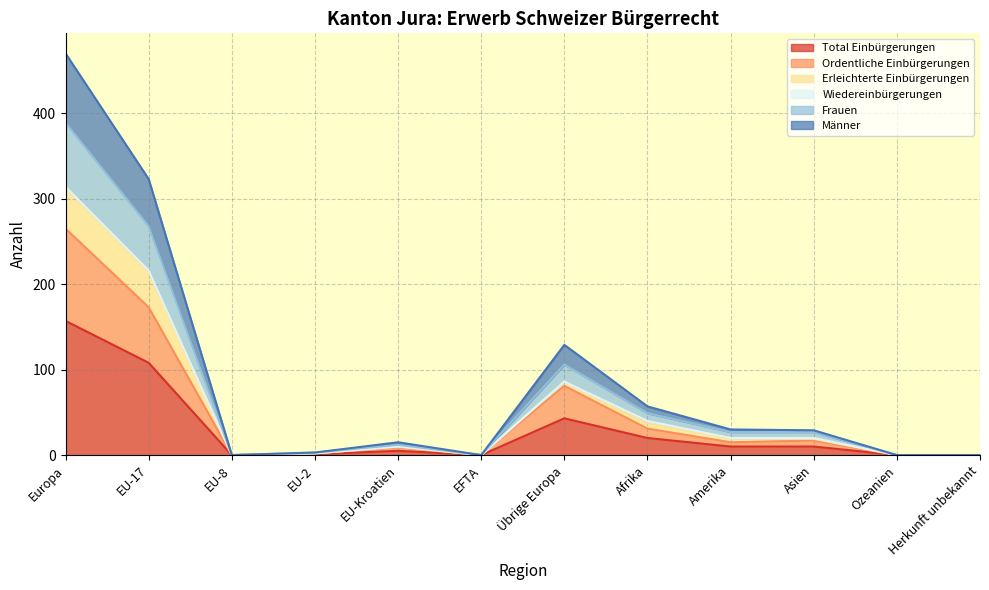

How many interior local peaks does the Total Einbürgerungen series have?

2